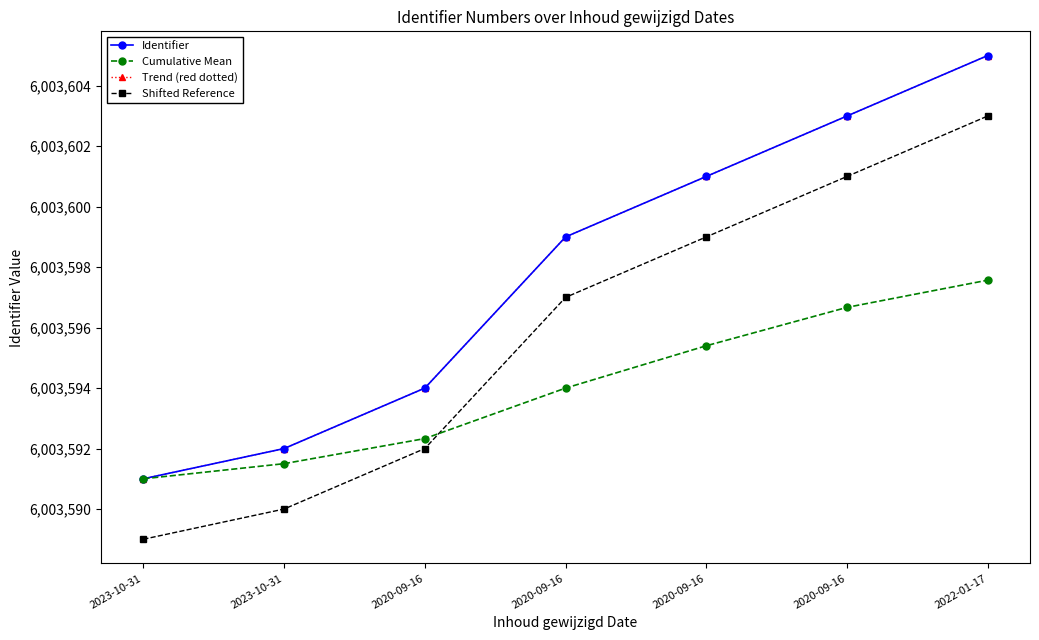

Does the chart have visible grid lines?

No